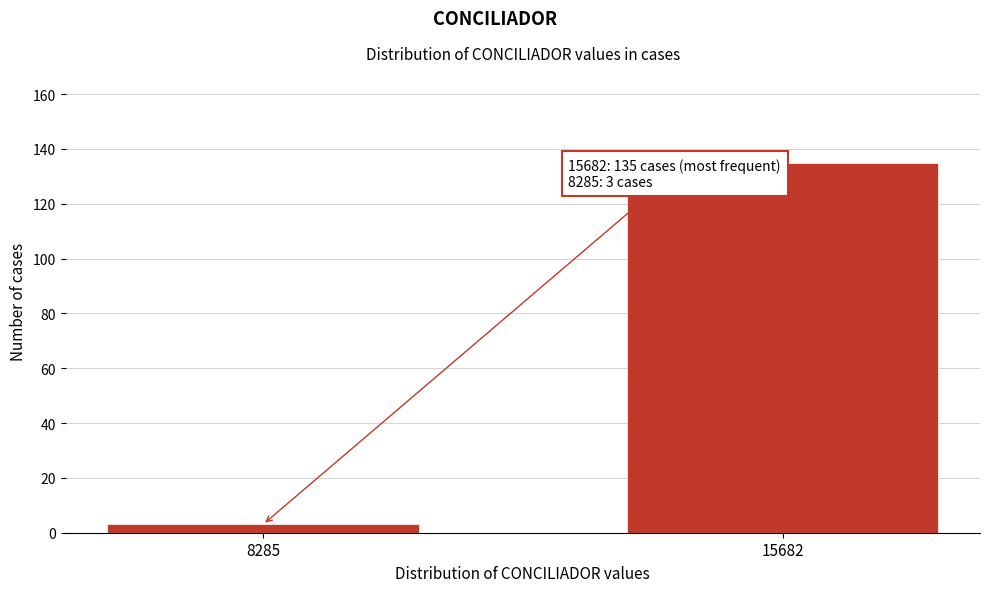

Reading left to right, transcribe all the data shown in this chart.

8285=3	15682=135